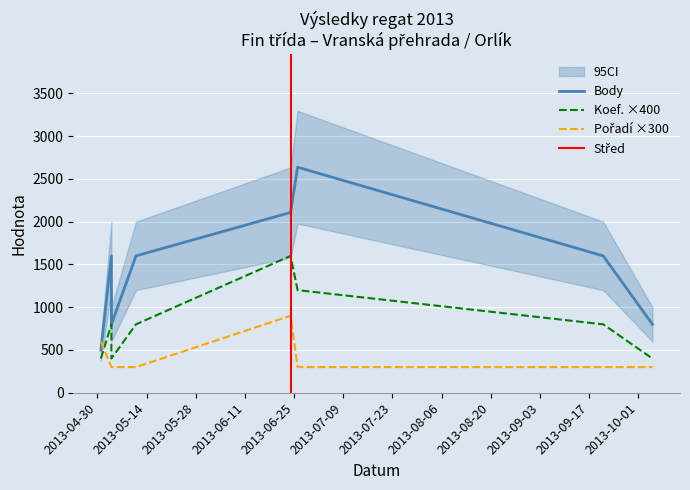

What value does the Pořadí series have at 2013-05-01, to the nearest 100?

600